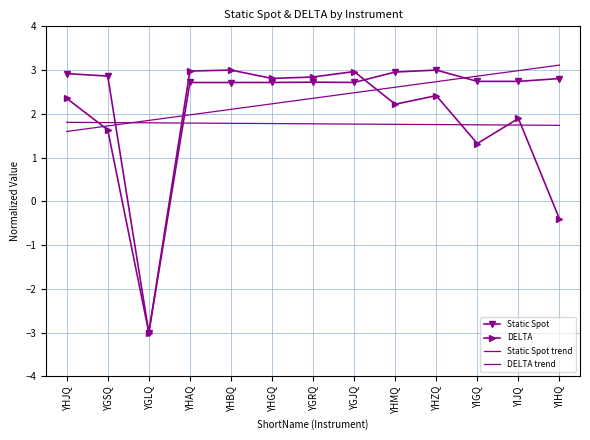

True or false: Static Spot trend and DELTA trend intersect in this chart.

True